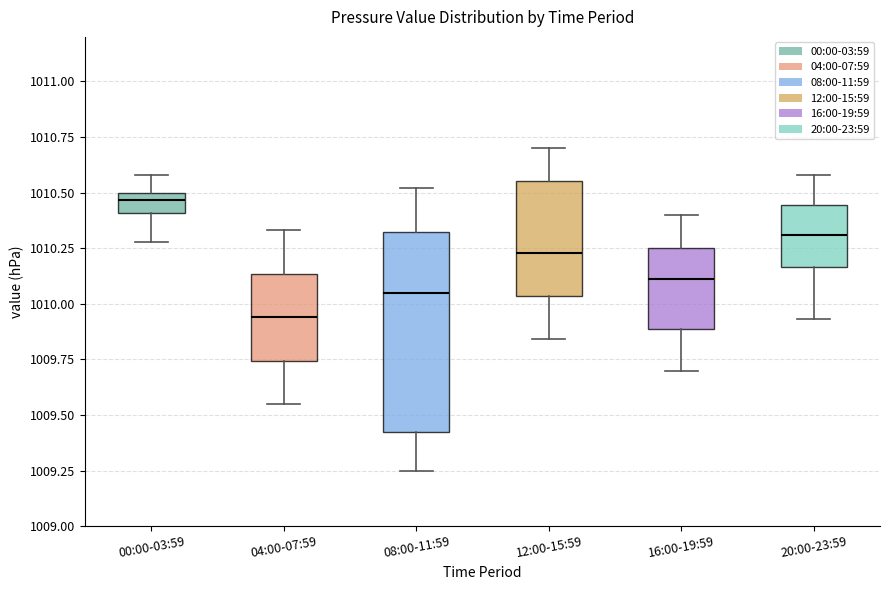

Reading left to right, read every box against the y-axis: the position of its median line, the range the box covers, and the ends of its whiskers. The values are not printed on the chart, so give them approximately, as read against the axis.

00:00-03:59: median 1010.45, box 1010.40 to 1010.50, whiskers 1010.30 to 1010.60
04:00-07:59: median 1009.95, box 1009.75 to 1010.15, whiskers 1009.55 to 1010.35
08:00-11:59: median 1010.05, box 1009.45 to 1010.35, whiskers 1009.25 to 1010.50
12:00-15:59: median 1010.25, box 1010.05 to 1010.55, whiskers 1009.85 to 1010.70
16:00-19:59: median 1010.10, box 1009.90 to 1010.25, whiskers 1009.70 to 1010.40
20:00-23:59: median 1010.30, box 1010.15 to 1010.45, whiskers 1009.95 to 1010.60